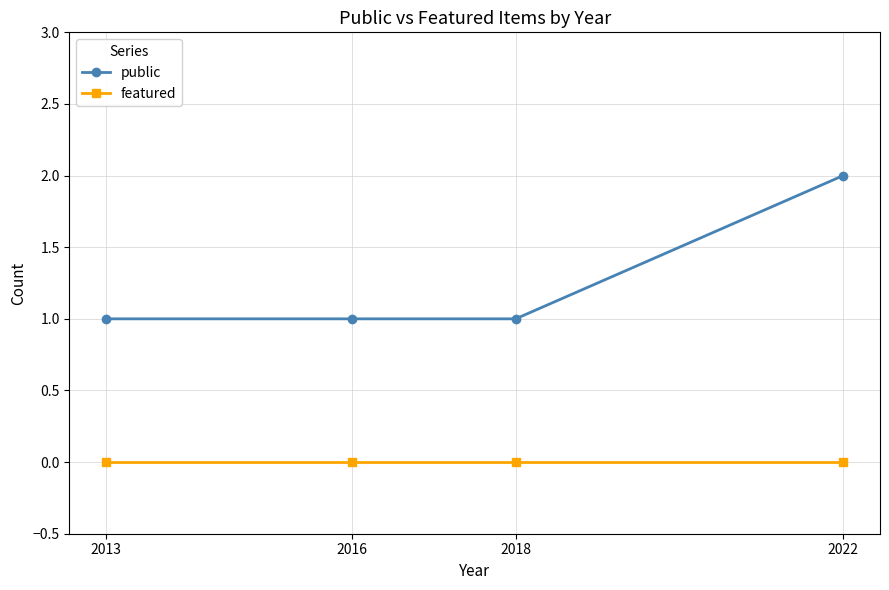

True or false: featured and public cross at least once.

False